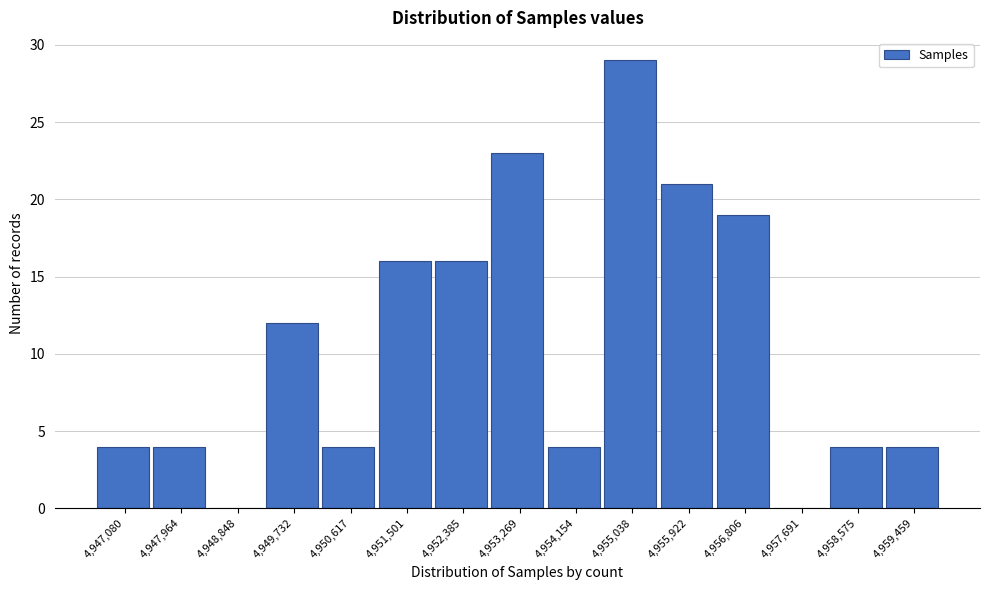

Reading left to right, what are all the values shown in this chart?

4,947,080=4	4,947,964=4	4,948,848=0	4,949,732=12	4,950,617=4	4,951,501=16	4,952,385=16	4,953,269=23	4,954,154=4	4,955,038=29	4,955,922=21	4,956,806=19	4,957,691=0	4,958,575=4	4,959,459=4